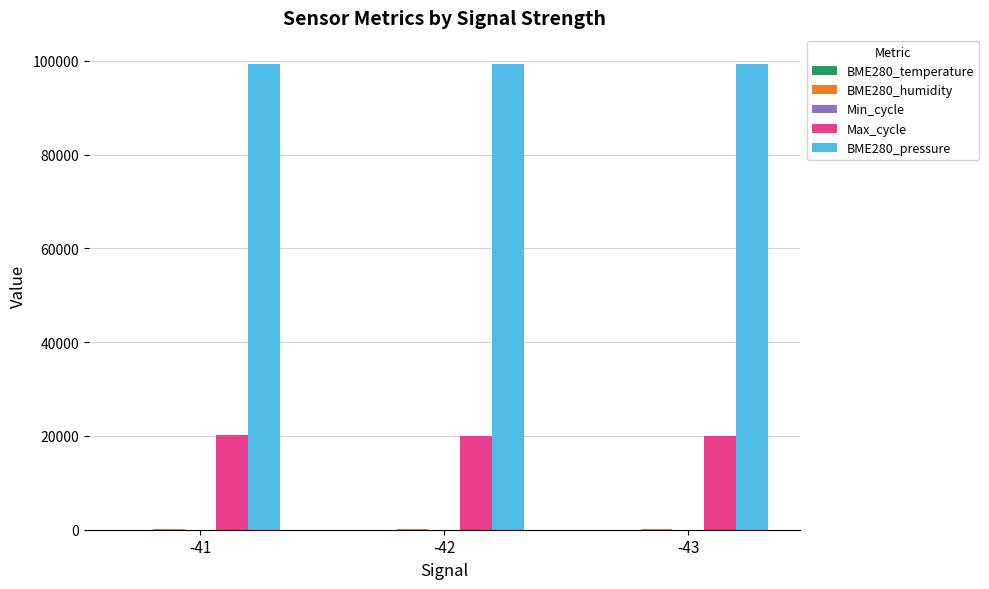

Which series has the largest total across all categories?

BME280_pressure